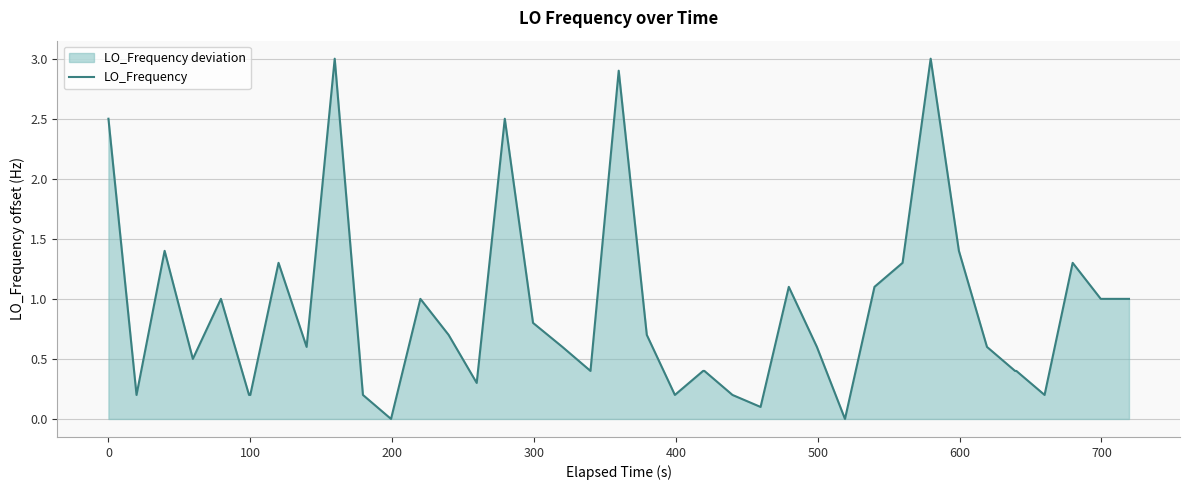

What is the difference between the maximum and minimum values?

3.0